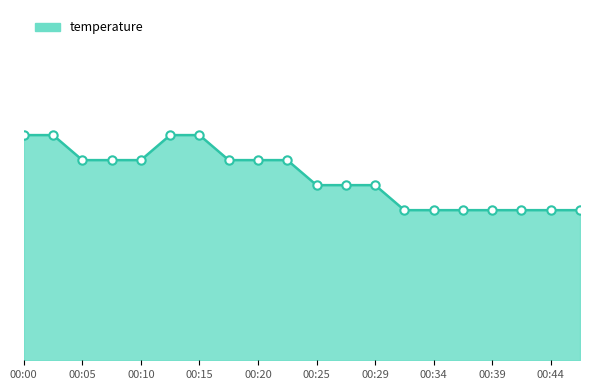

Does the chart display data point markers on the line(s)?

No